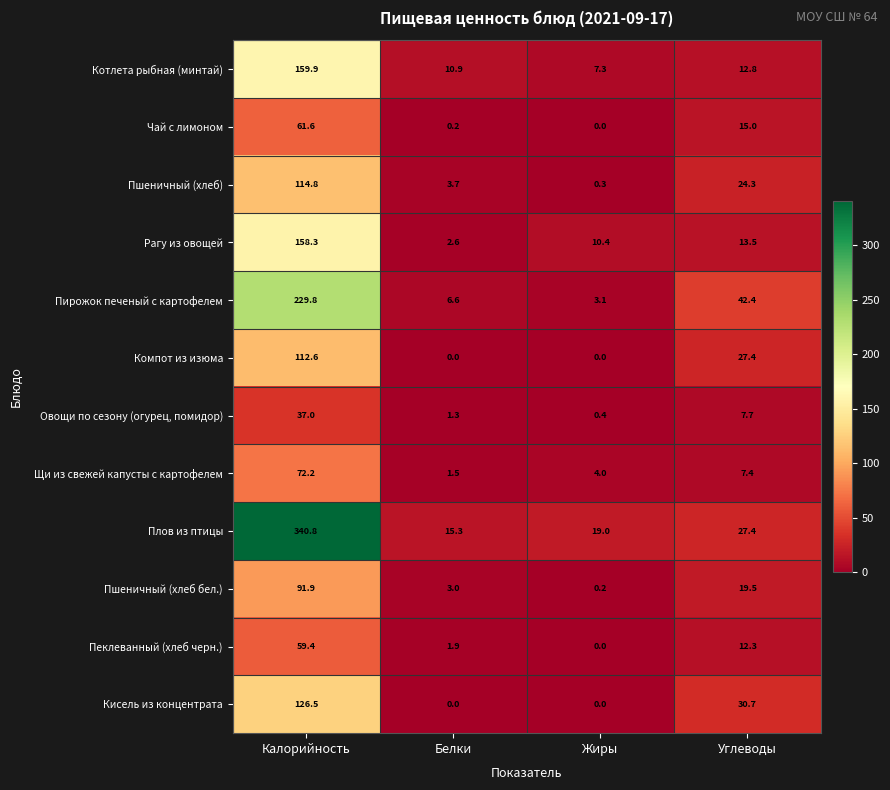

Rank the categories by Пшеничный (хлеб бел.) value from lowest to highest.

Жиры, Белки, Углеводы, Калорийность